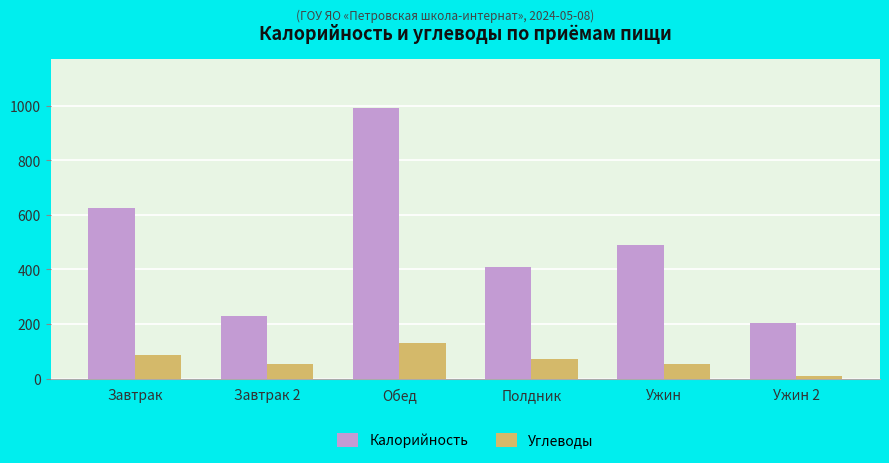

Which series has the largest total across all categories?

Калорийность